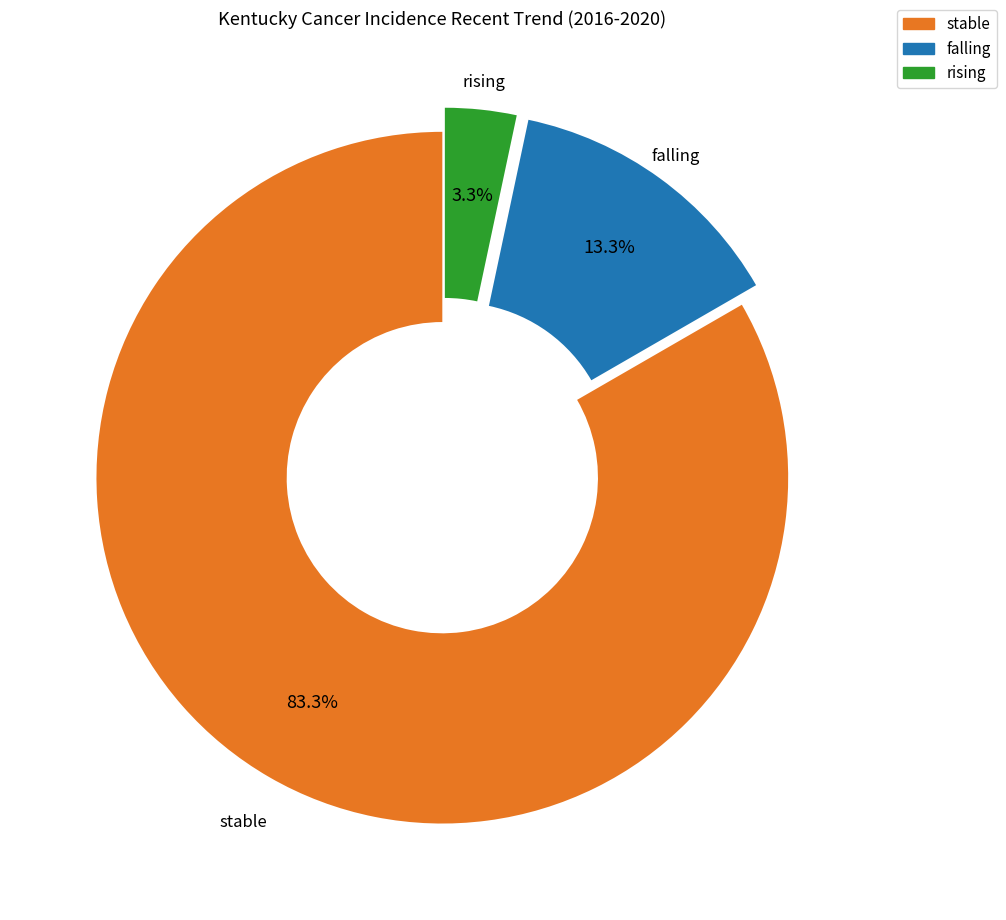

Combined, do stable and rising account for over 50%?

Yes